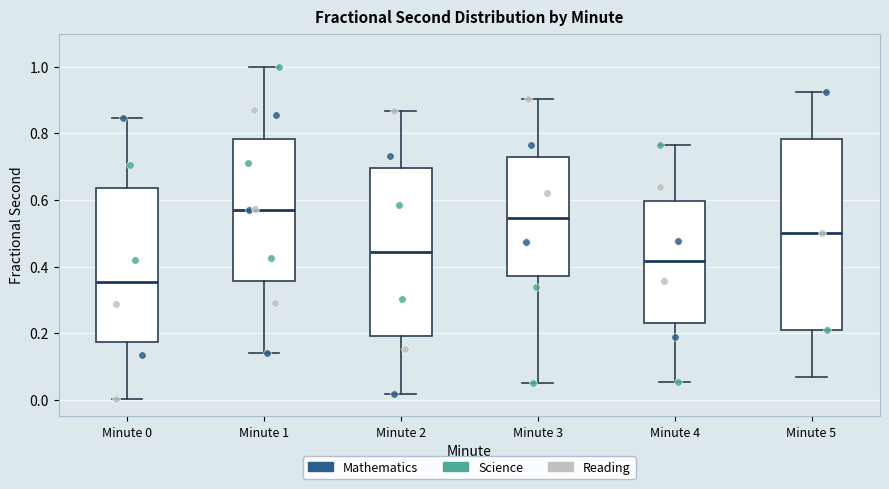

Where is the lower edge of the box for Minute 1 on the y-axis? The values are not printed on the chart, so give them approximately, as read against the axis.

0.36